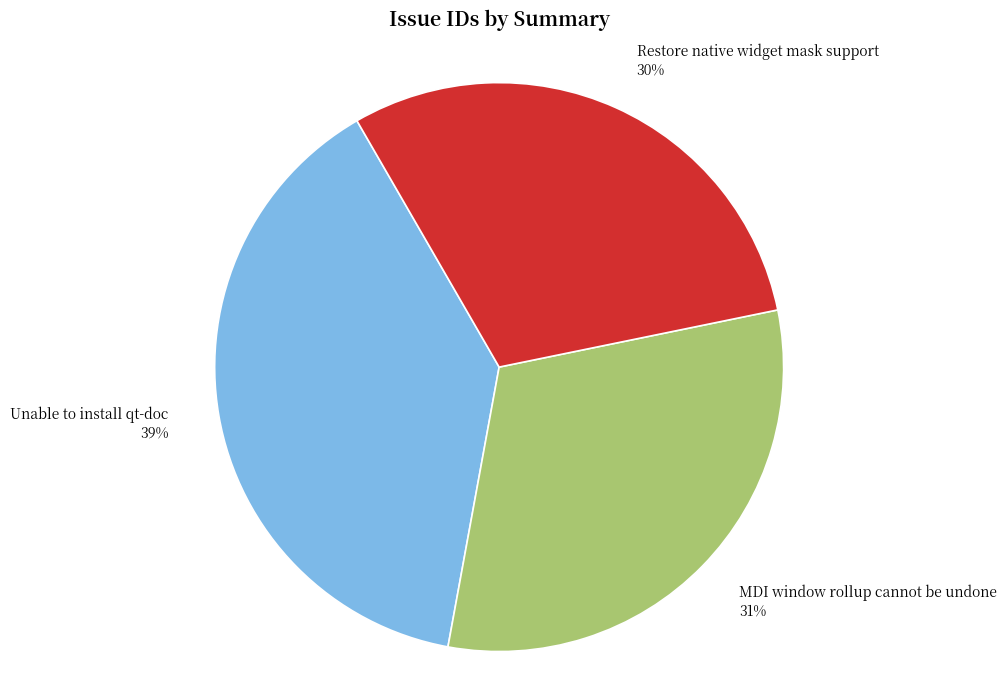

Count the number of slices in the pie.

3